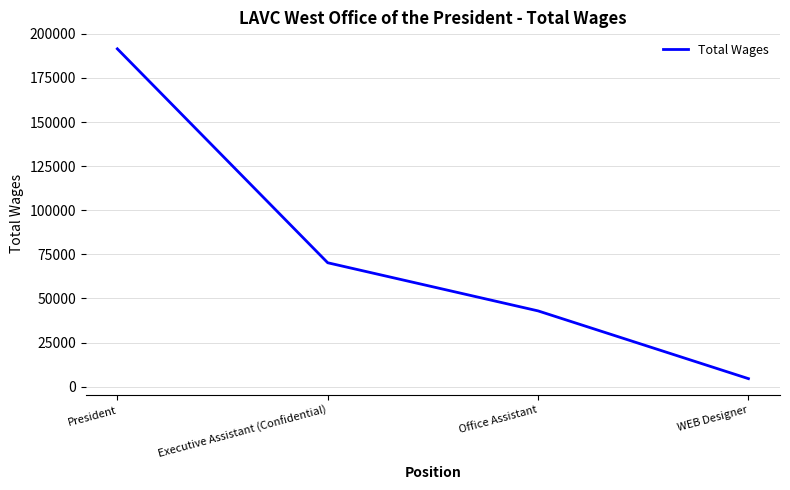

At which label does the data first exceed 70241?

President